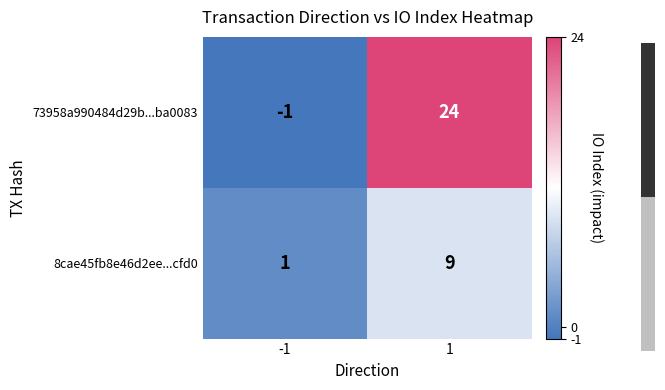

Which series has the largest total across all categories?

73958a990484d29b...ba0083